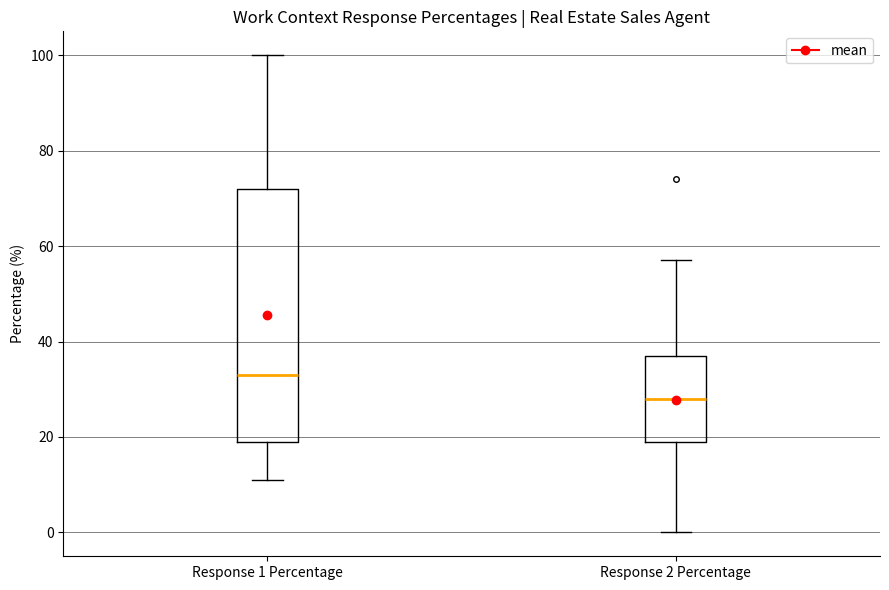

Reading left to right, read every box against the y-axis: the position of its median line, the range the box covers, and the ends of its whiskers. The values are not printed on the chart, so give them approximately, as read against the axis.

Response 1 Percentage: median 34, box 20 to 72, whiskers 12 to 100
Response 2 Percentage: median 28, box 20 to 38, whiskers 0 to 58